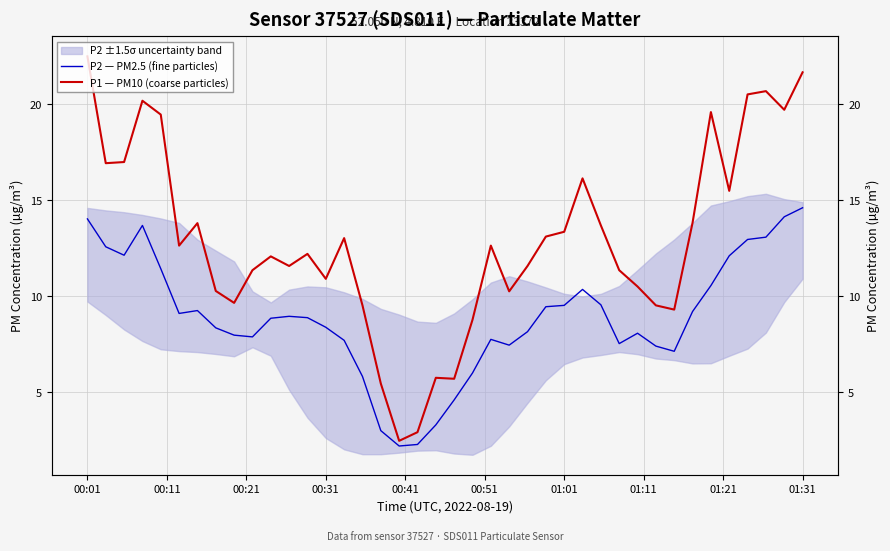

Rank the series by their maximum value, from highest to lowest.

P1 — PM10 (coarse particles), P2 — PM2.5 (fine particles)